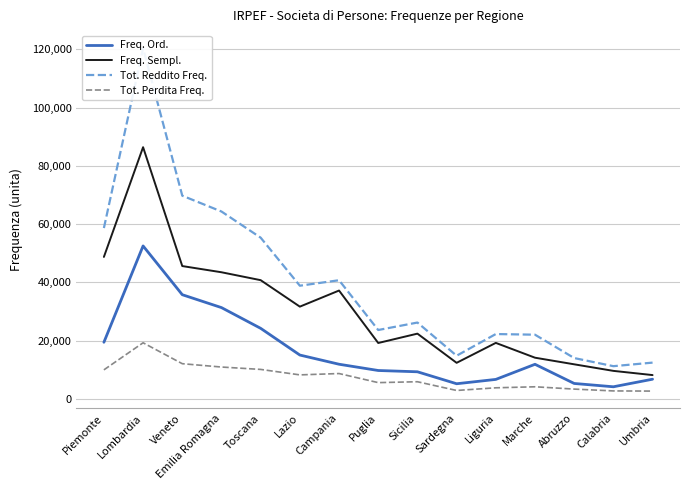

Which series has the widest spread of values?

Tot. Reddito Freq.